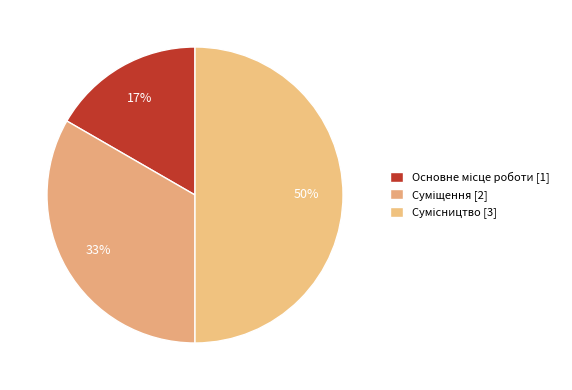

Which slice is the smallest?

Основне місце роботи